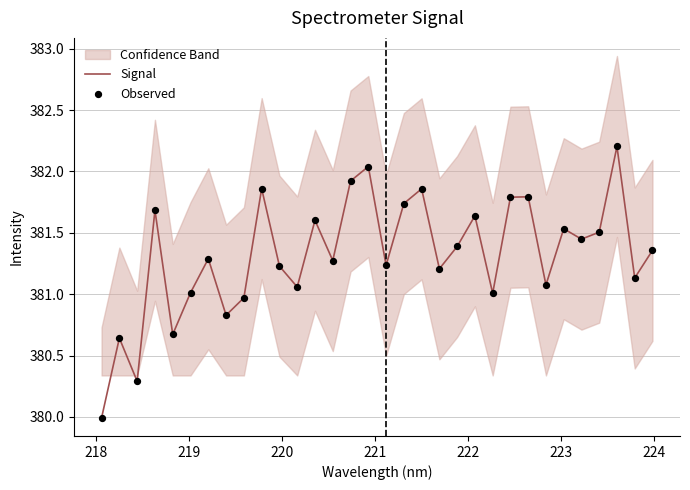

What is the lowest value of the Signal series?

380.0